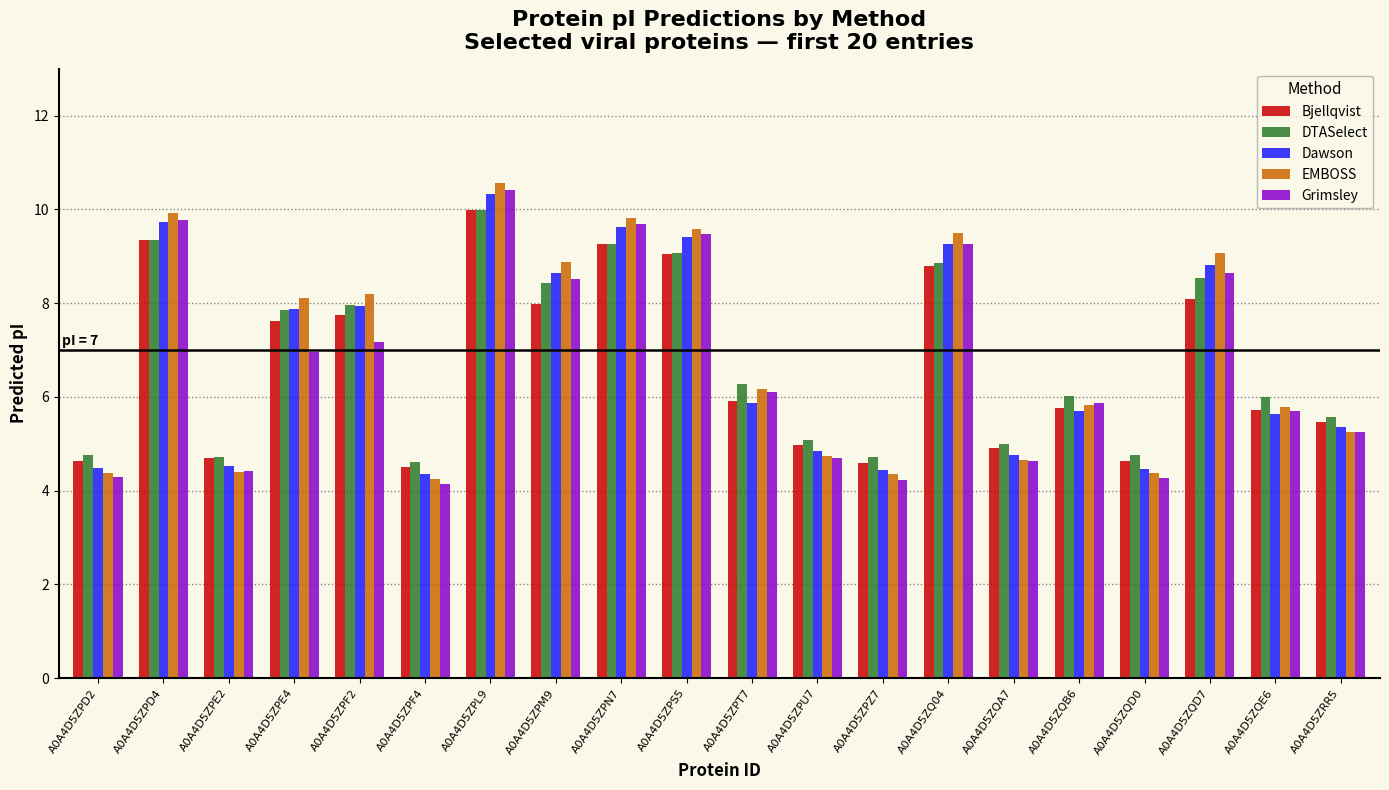

At which category is the sum across all series the highest?

A0A4D5ZPL9